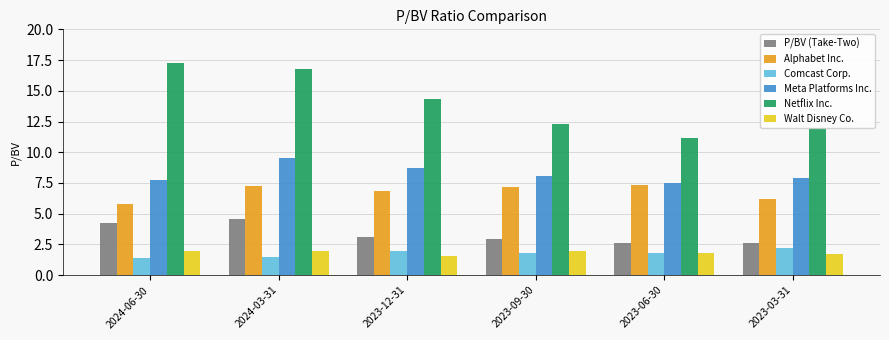

Between 2024-03-31 and 2023-09-30, which series saw the biggest shift?

Netflix Inc.